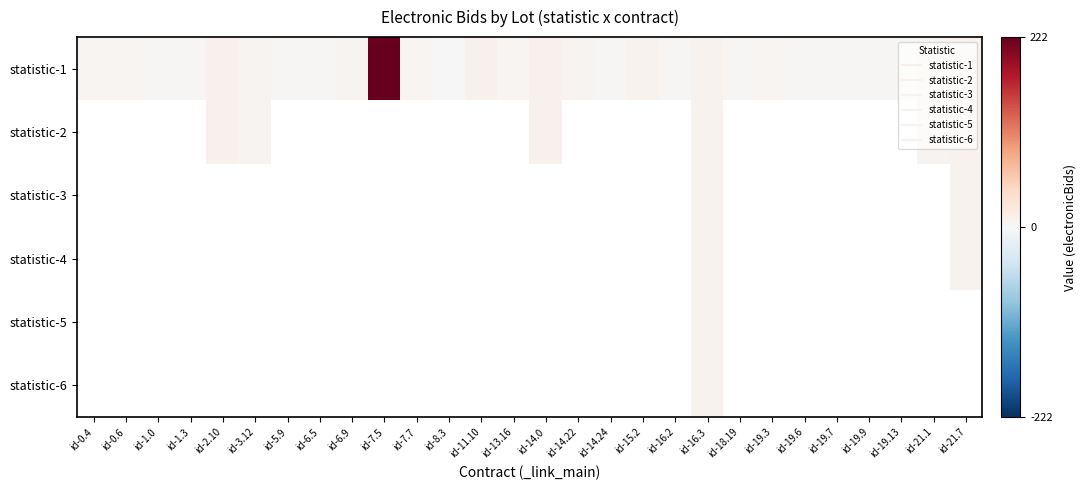

List the series in order of their peak value, highest first.

statistic-1, statistic-2, statistic-3, statistic-4, statistic-5, statistic-6